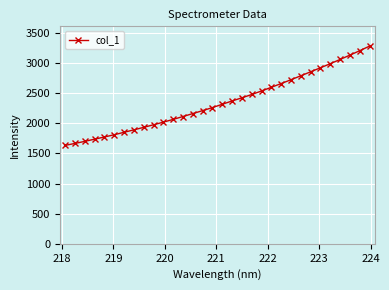

Does the chart display data point markers on the line(s)?

Yes